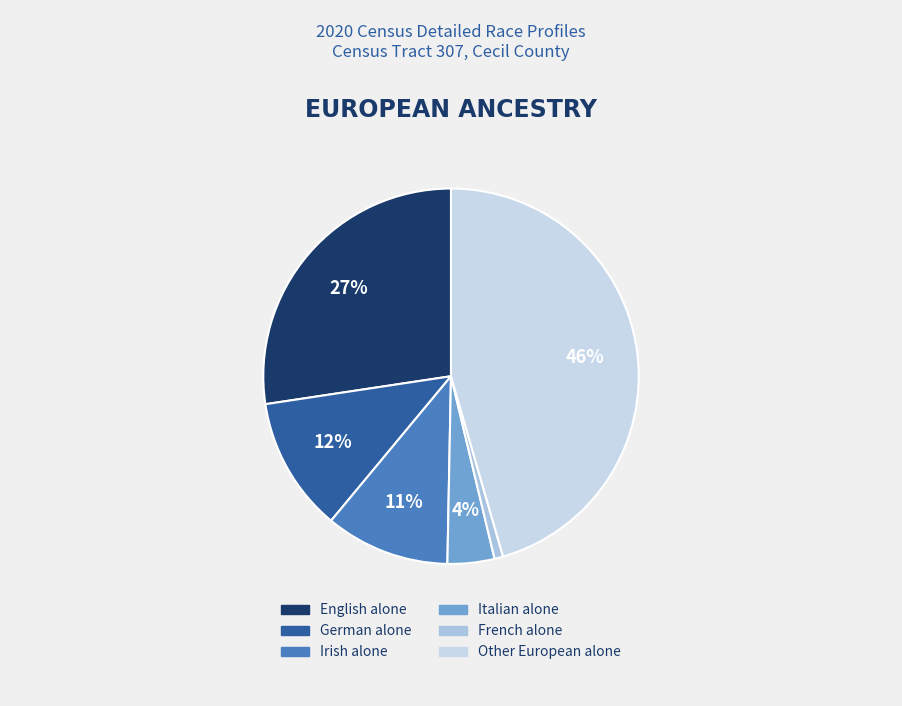

How many segments does this pie chart have?

6